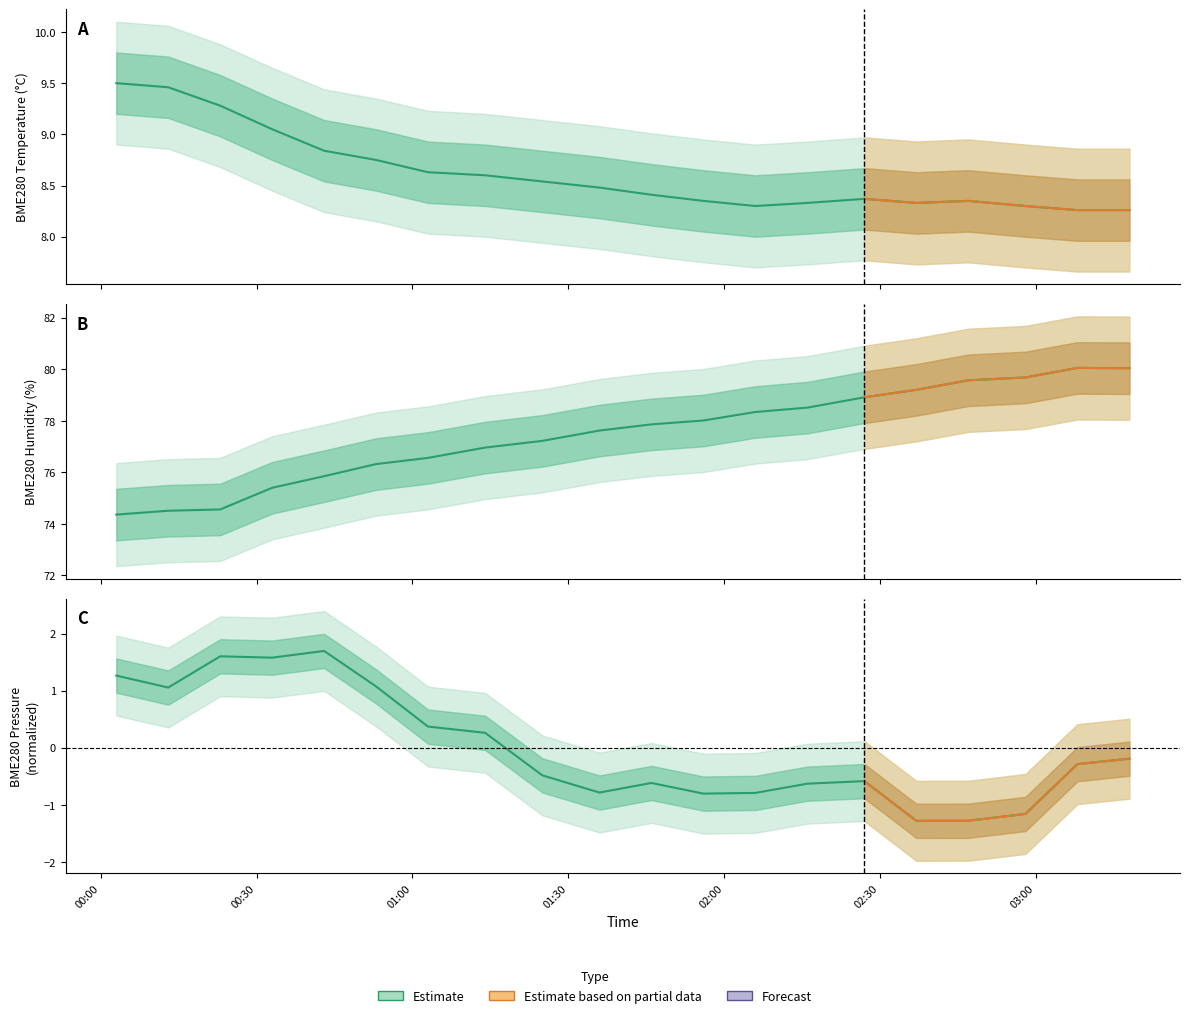

List the series in order of their peak value, lowest first.

BME280_pressure, BME280_temperature, BME280_humidity